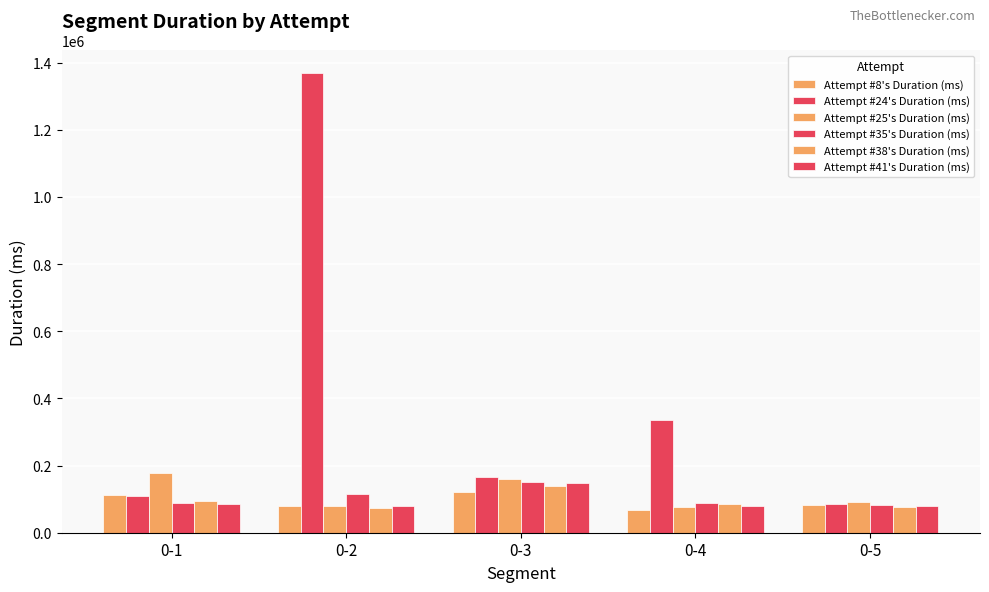

Reading right to left, list all the values displayed in this chart.

Attempt #8's Duration (ms): 0-5=83053	0-4=66486	0-3=121154	0-2=78824	0-1=111367
Attempt #24's Duration (ms): 0-5=84948	0-4=336062	0-3=165622	0-2=1367689	0-1=109639
Attempt #25's Duration (ms): 0-5=90085	0-4=76604	0-3=161108	0-2=79035	0-1=177042
Attempt #35's Duration (ms): 0-5=81230	0-4=88479	0-3=150911	0-2=115206	0-1=87962
Attempt #38's Duration (ms): 0-5=77192	0-4=85748	0-3=138577	0-2=72616	0-1=94457
Attempt #41's Duration (ms): 0-5=79122	0-4=79751	0-3=149398	0-2=78893	0-1=84096